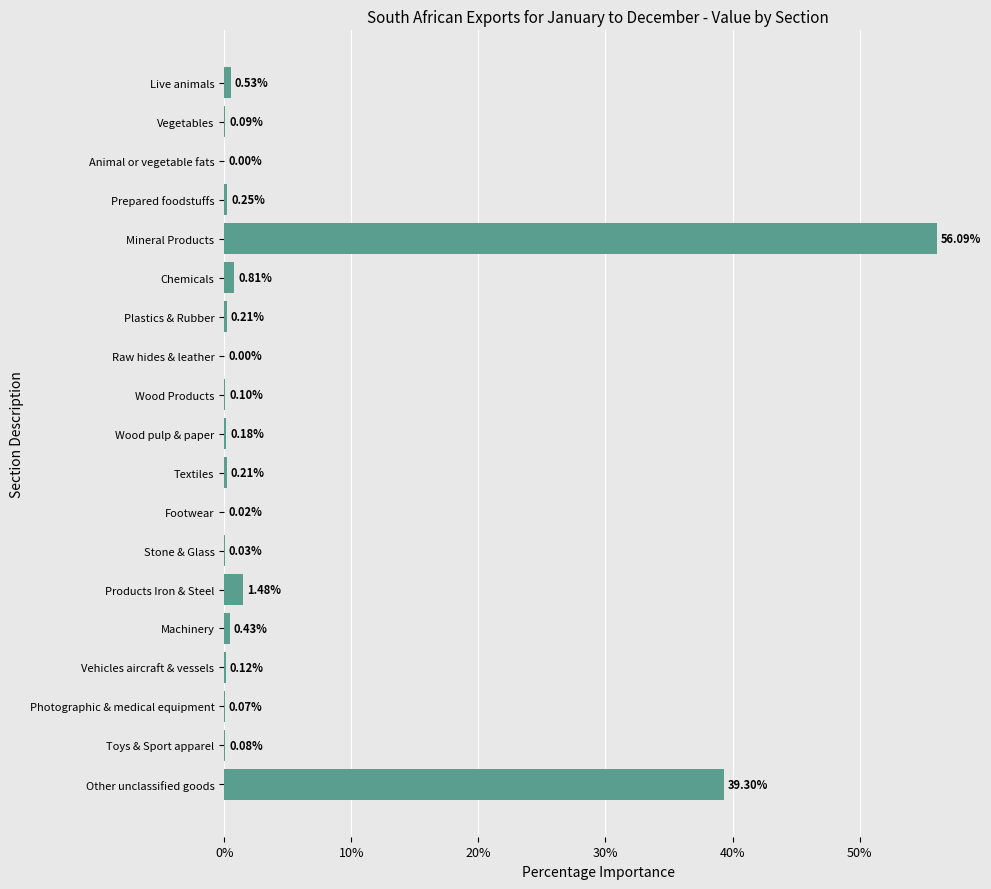

At which category does the chart reach its peak across all series?

Mineral Products